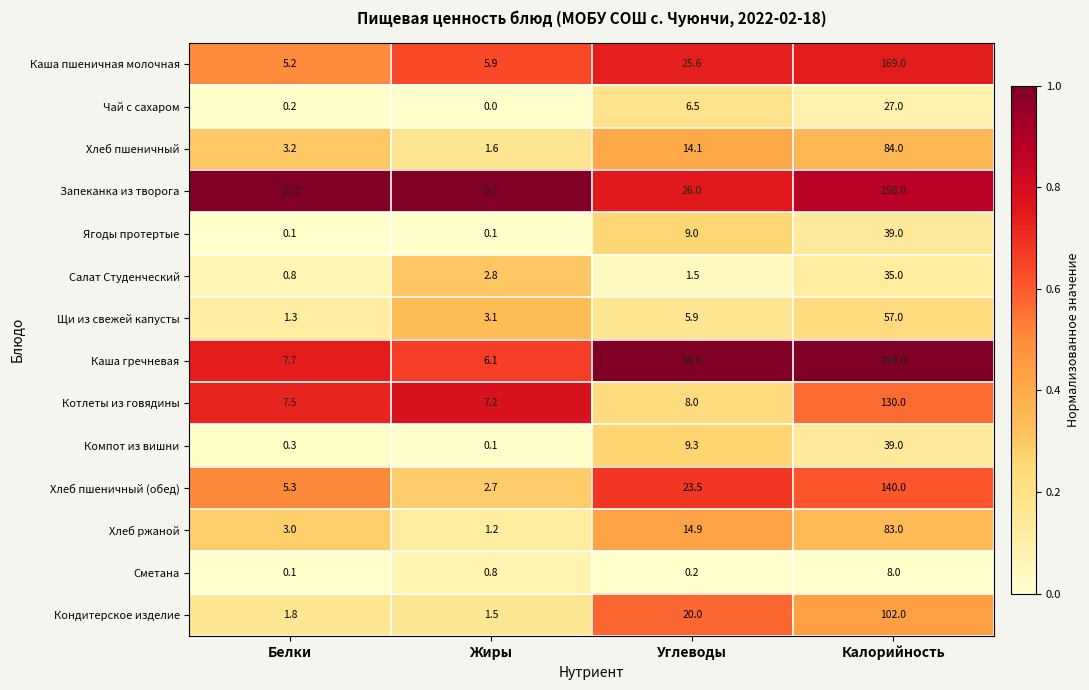

What is the difference between the second highest and minimum values in the Сметана series?

0.7